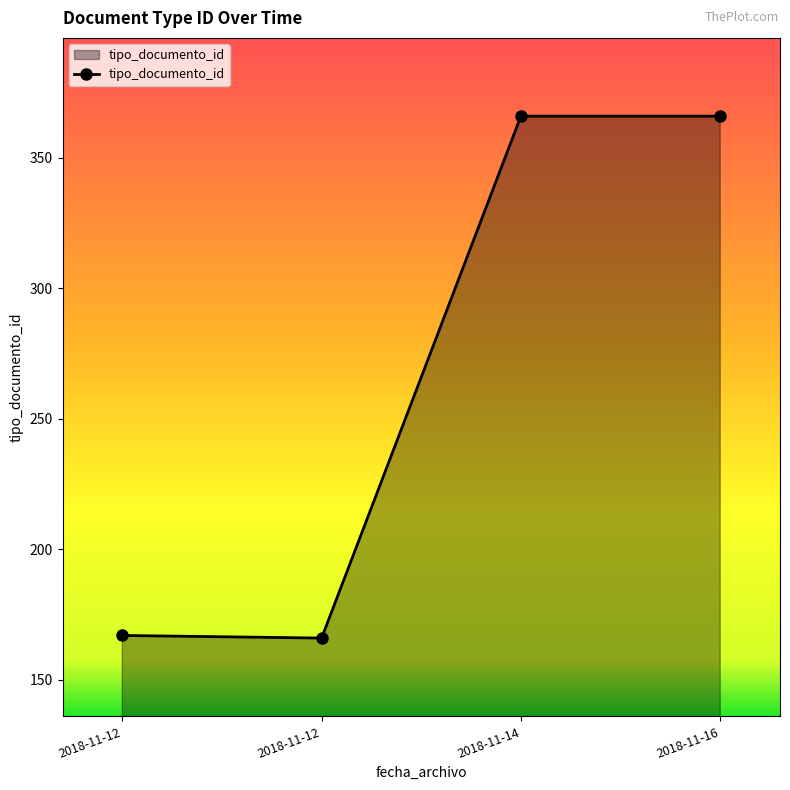

Which label corresponds to the largest value in the chart?

2018-11-16 16:01:58